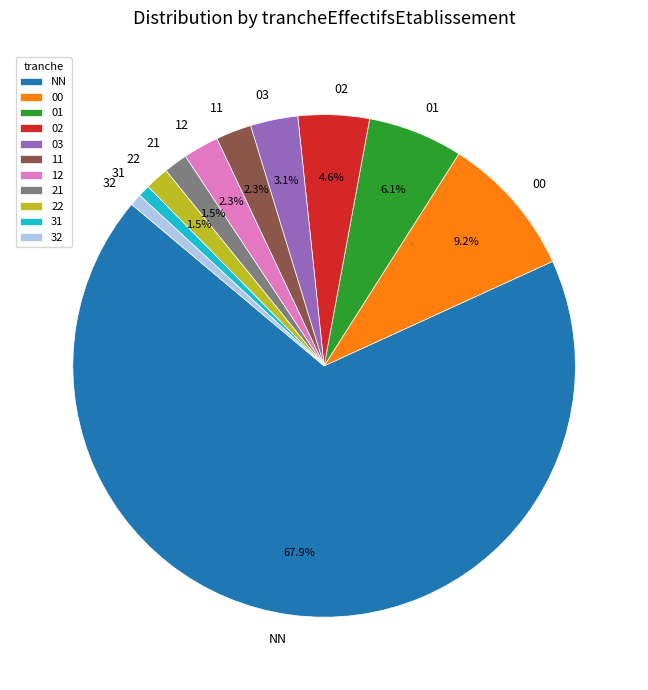

Approximately how many times larger is the value at 00 compared to 32?

12.0